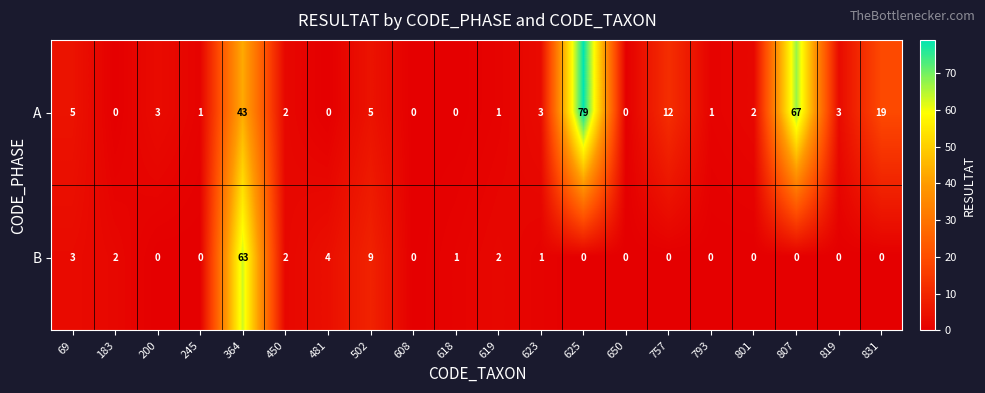

At which label does B reach its peak?

364